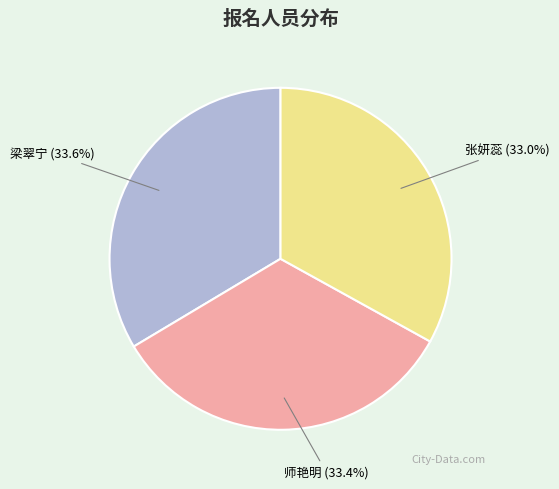

To the nearest percent, what is the difference between the 梁翠宁 and 张妍蕊 slice percentages?

1%